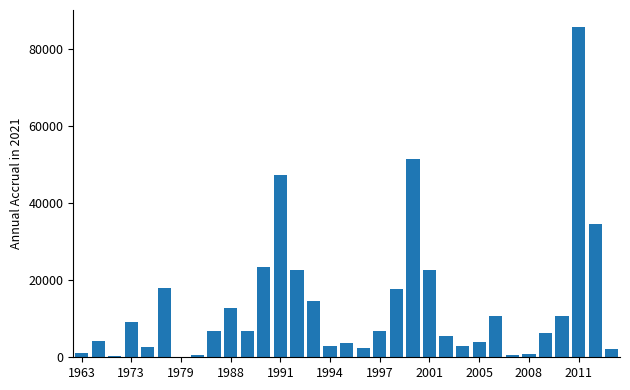

What is the greatest value displayed?

85925.6